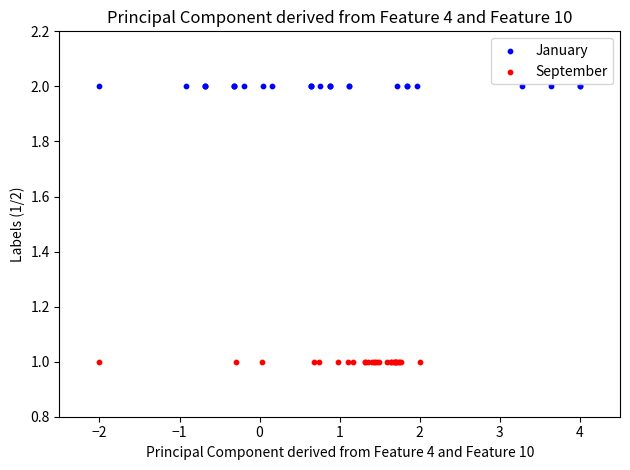

Which series contains the highest Y value?

January